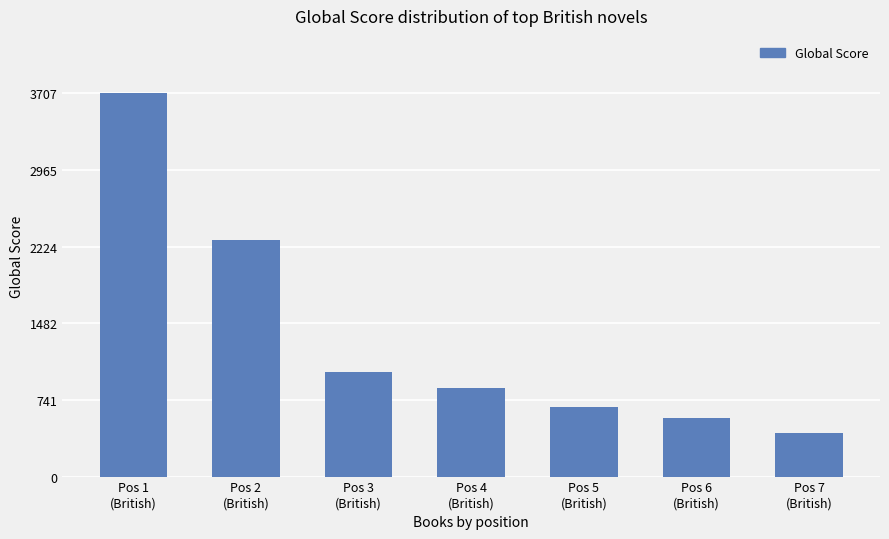

What is the change in value from Pos 1
(British) to Pos 5
(British)?

-3038